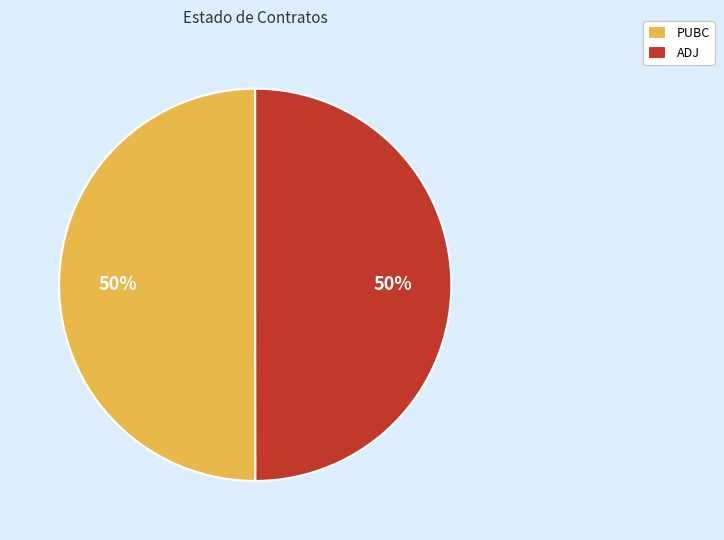

To the nearest percent, what is the combined percentage of ADJ and PUBC?

100%